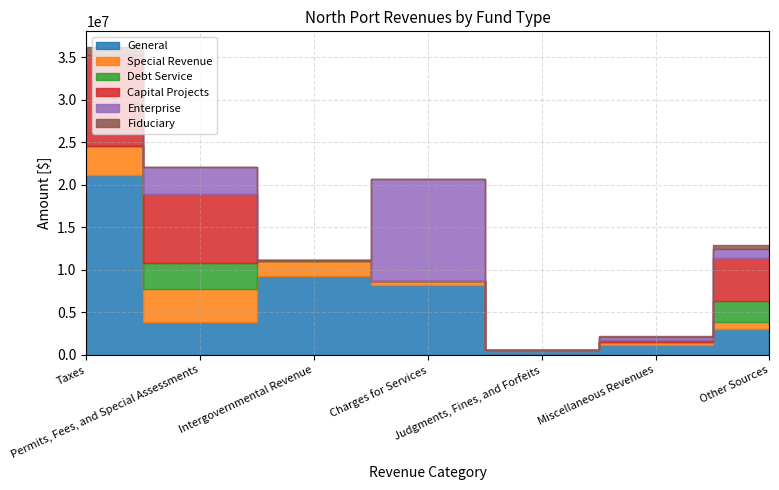

What position from the right is Taxes?

7